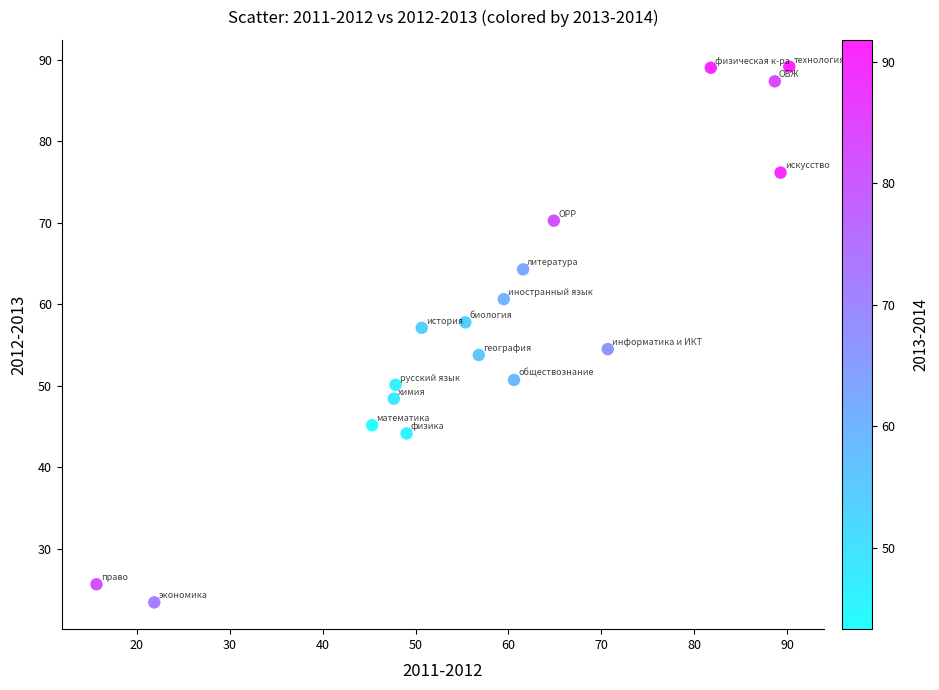

What is the range of Y values (max minus min)?

65.7